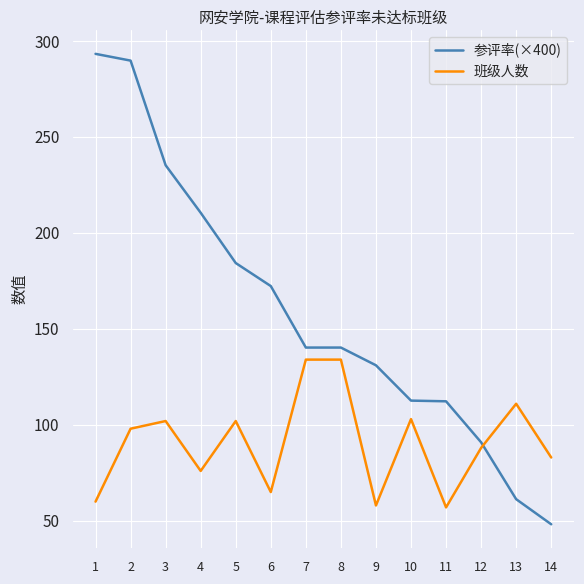

What are all the series names shown in the legend?

参评率(×400), 班级人数